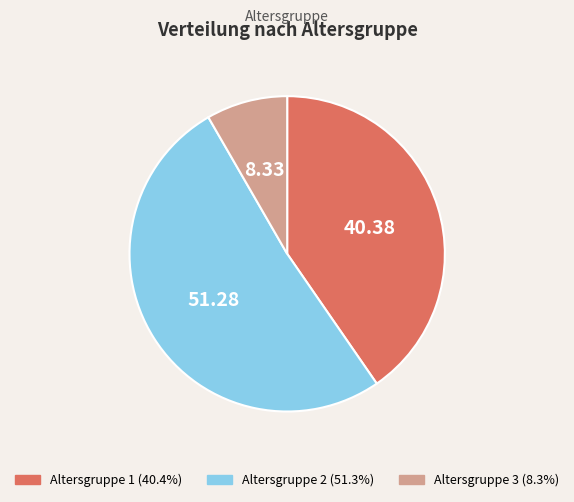

Approximately how many times larger is the value at Altersgruppe 2 compared to Altersgruppe 3?

6.2